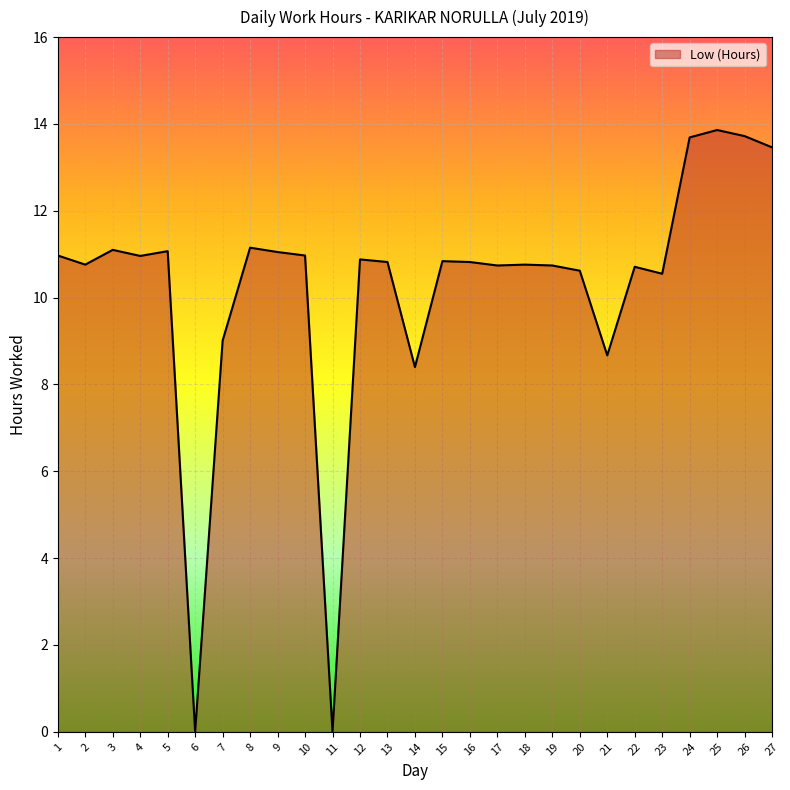

What is the ratio of the value at 15 to the value at 5?

1.0